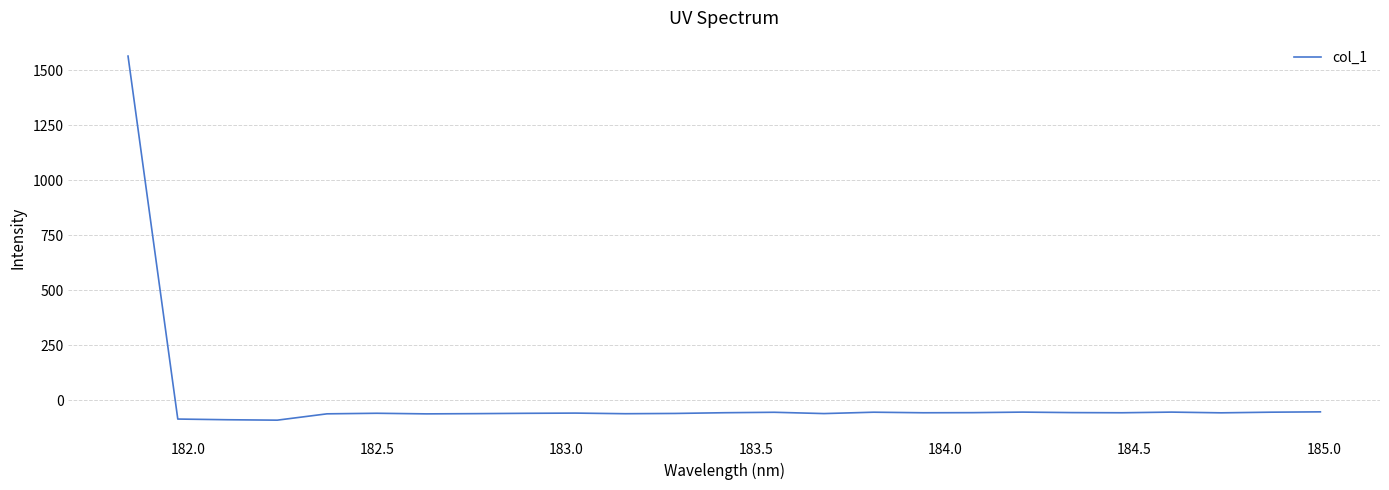

How many series are shown in this chart?

1